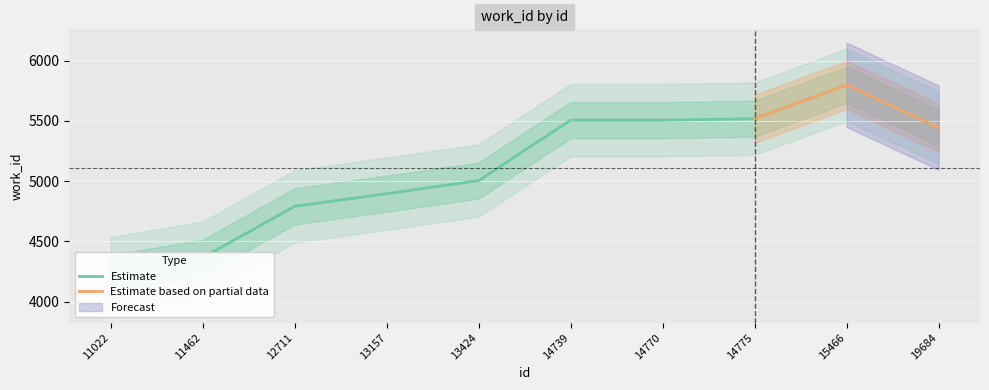

Is it true that the value at 11462 is 6235?

False